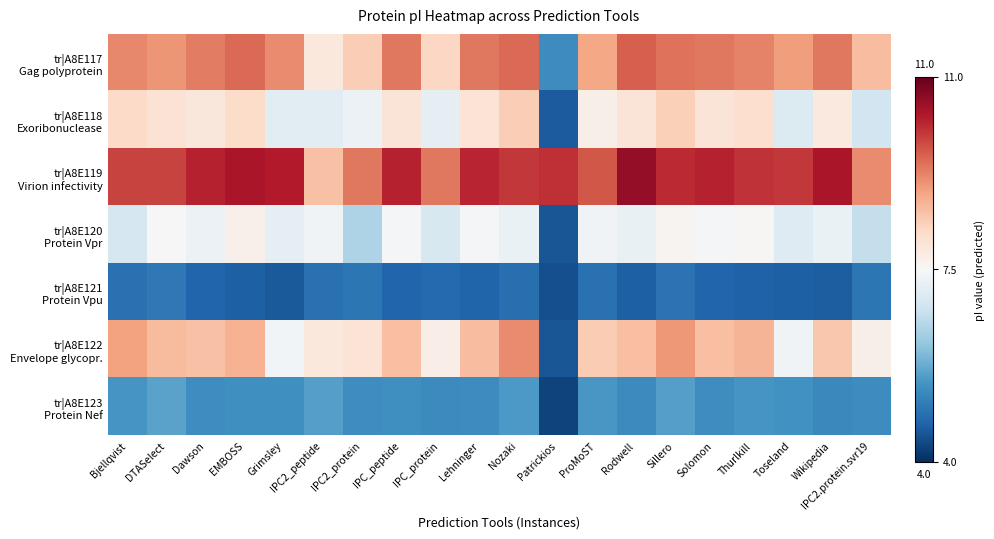

How many categories are shown in the chart?

20